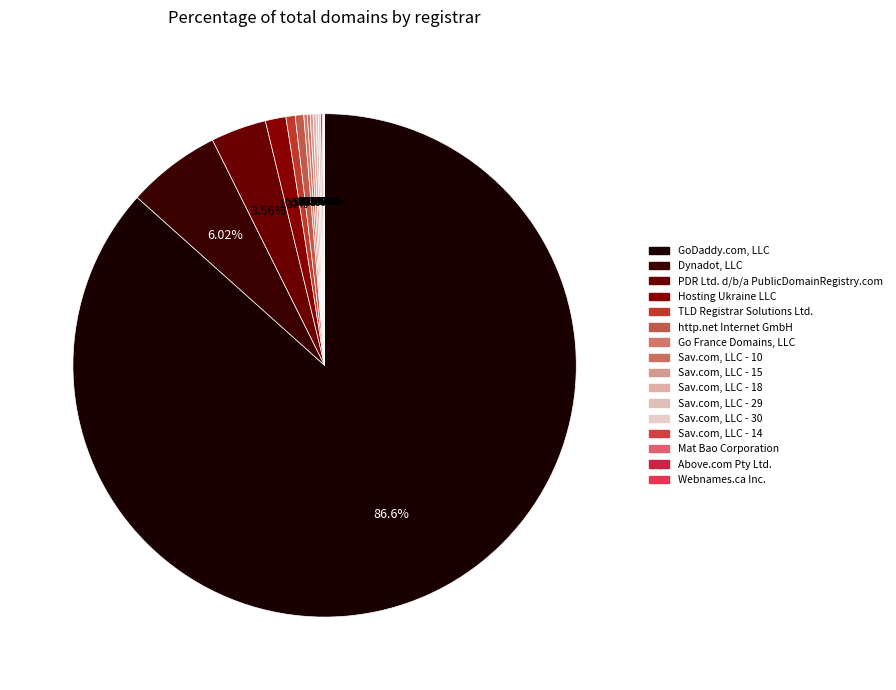

Which category has the smallest portion of the pie?

Above.com Pty Ltd.